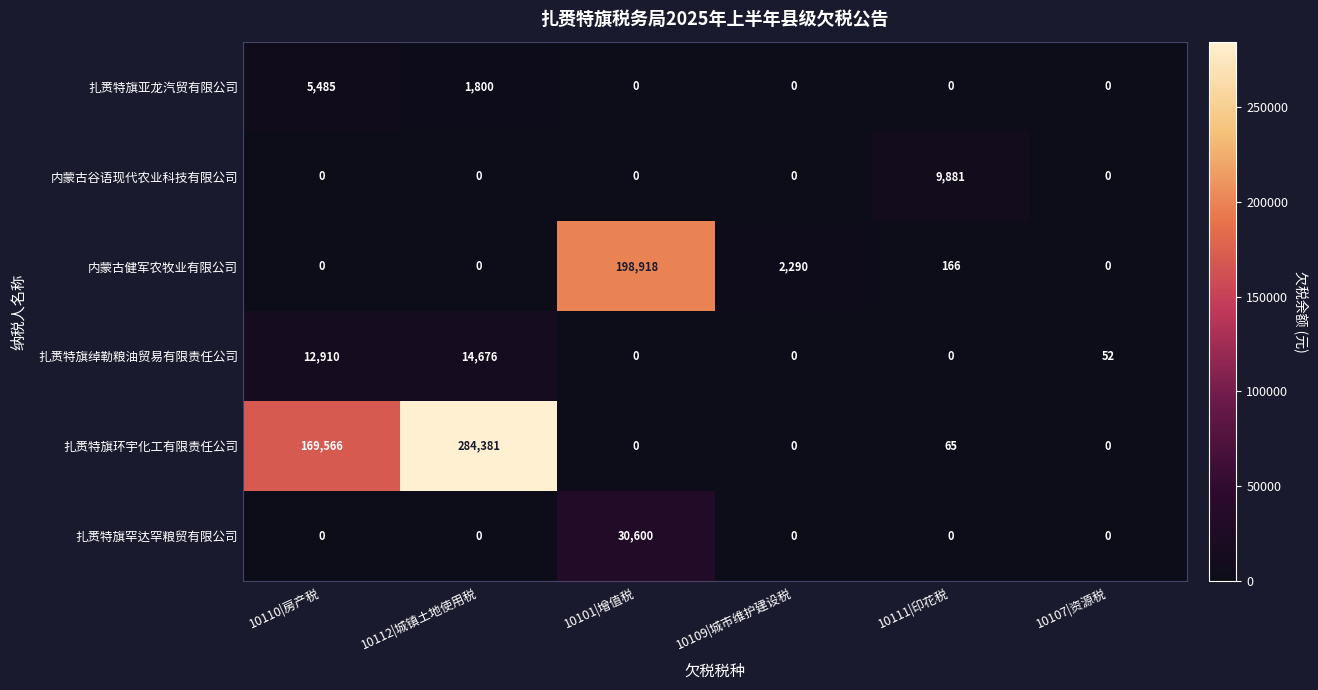

At which category does the chart reach its peak across all series?

10112|城镇土地使用税